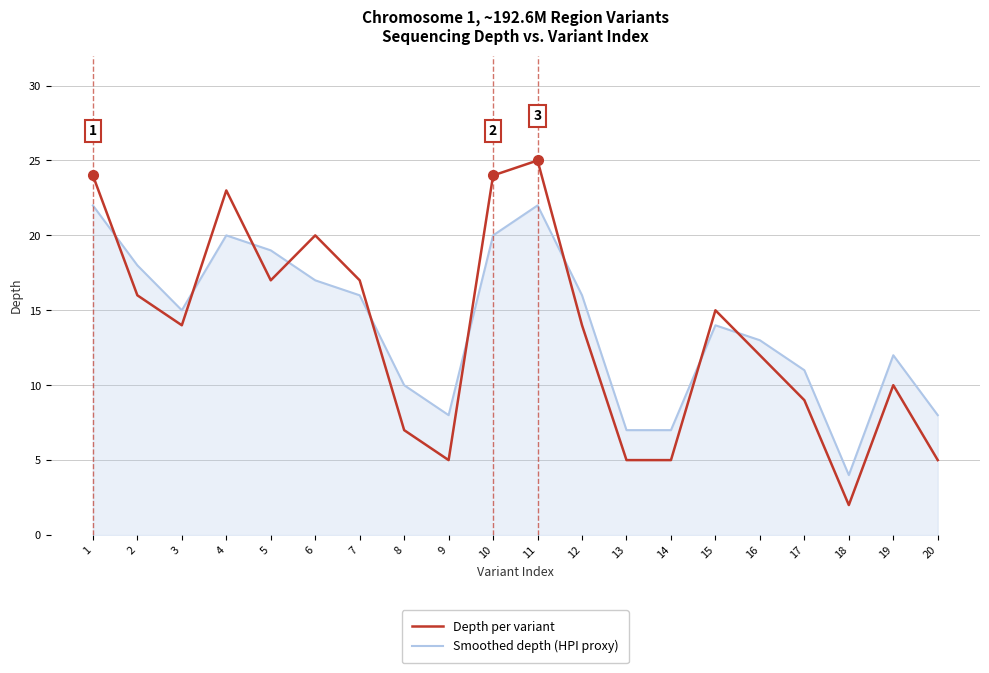

What is the difference between the highest and lowest values at 10?

4